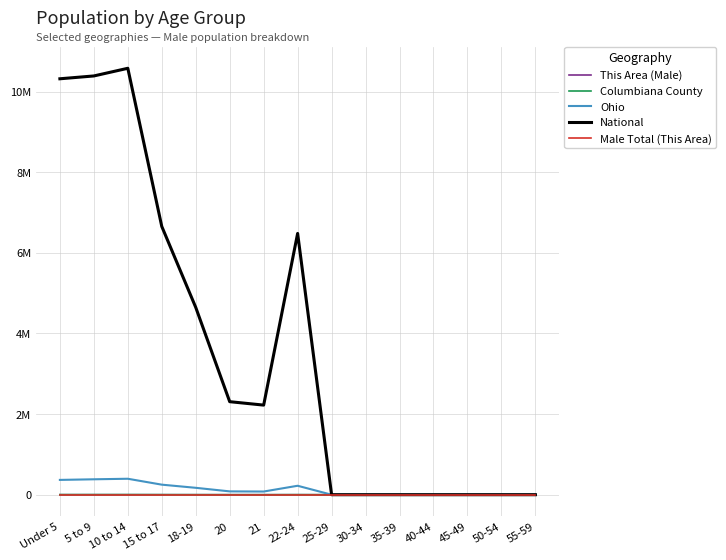

How many values in the National series exceed 2223198?

7